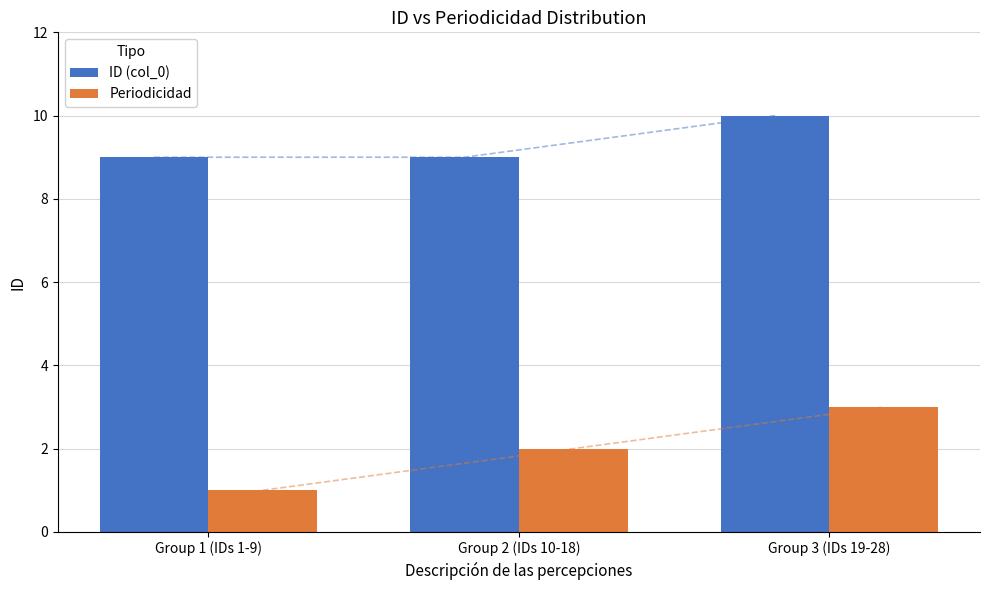

What is the value of the Periodicidad bar at the 3rd from the left?

3